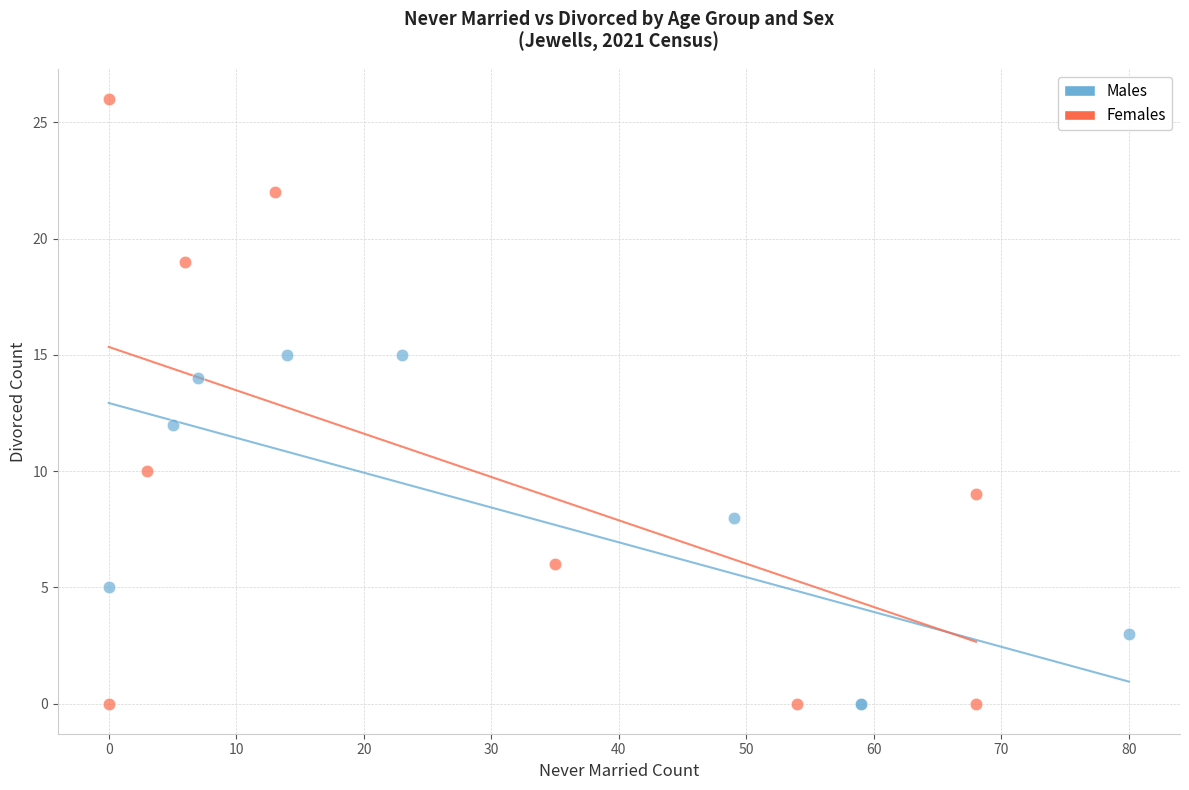

Which series has the widest spread of Y values?

Females